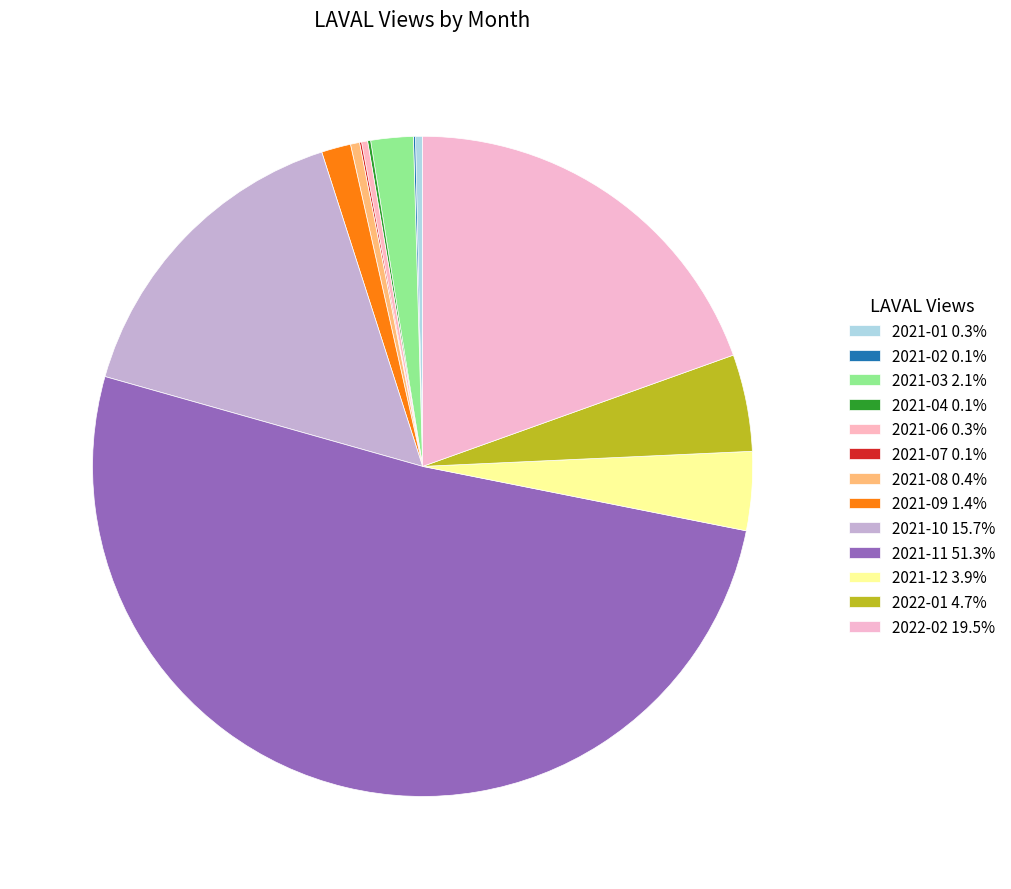

Which category has the smallest portion of the pie?

2021-02